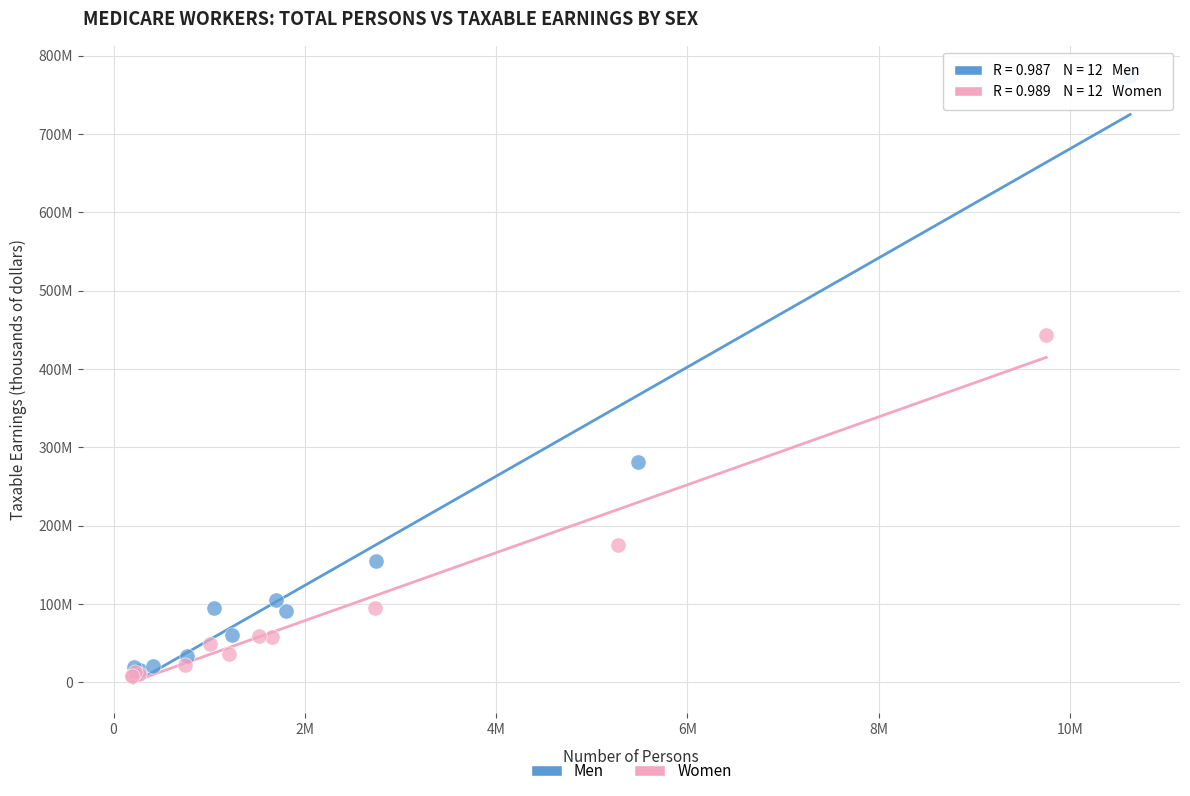

What are all the series names shown in the legend?

Men, Women